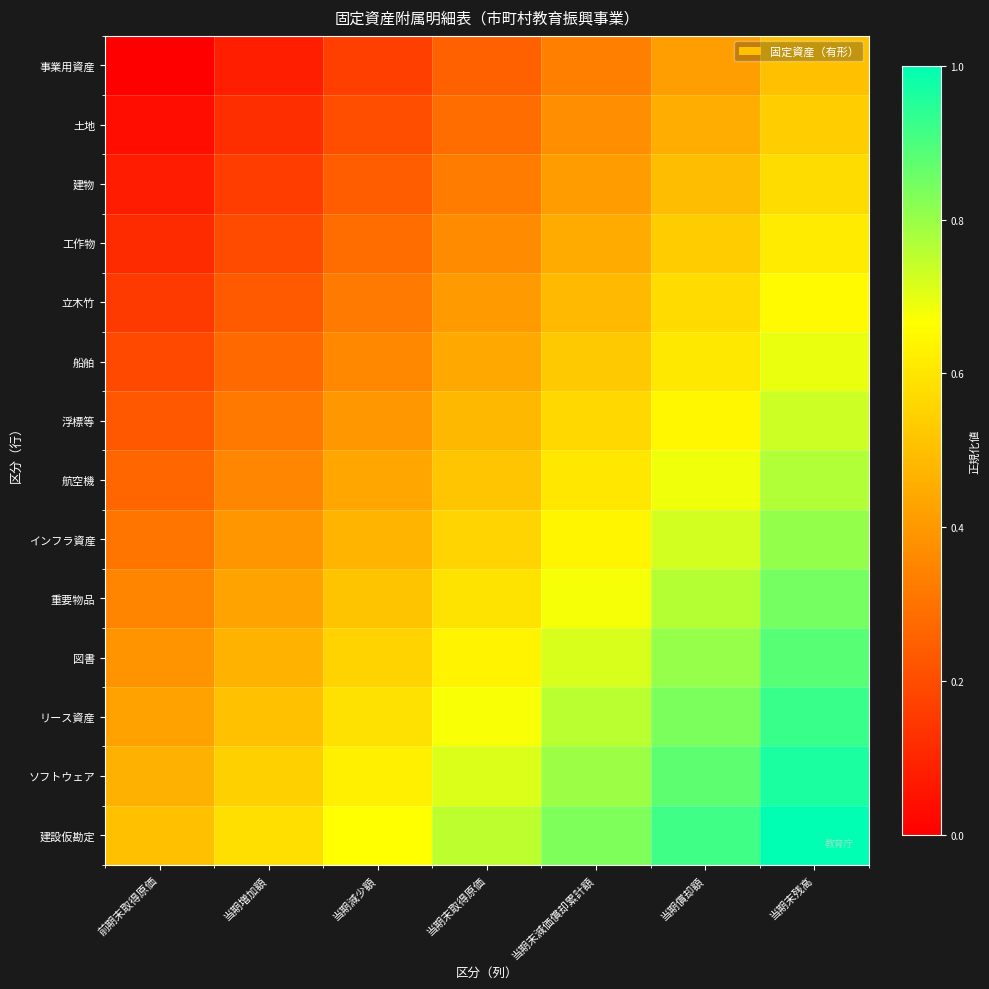

Rank the series by their maximum value, from lowest to highest.

事業用資産, 土地, 建物, 工作物, 立木竹, 船舶, 浮標等, 航空機, インフラ資産, 重要物品, 図書, リース資産, ソフトウェア, 建設仮勘定